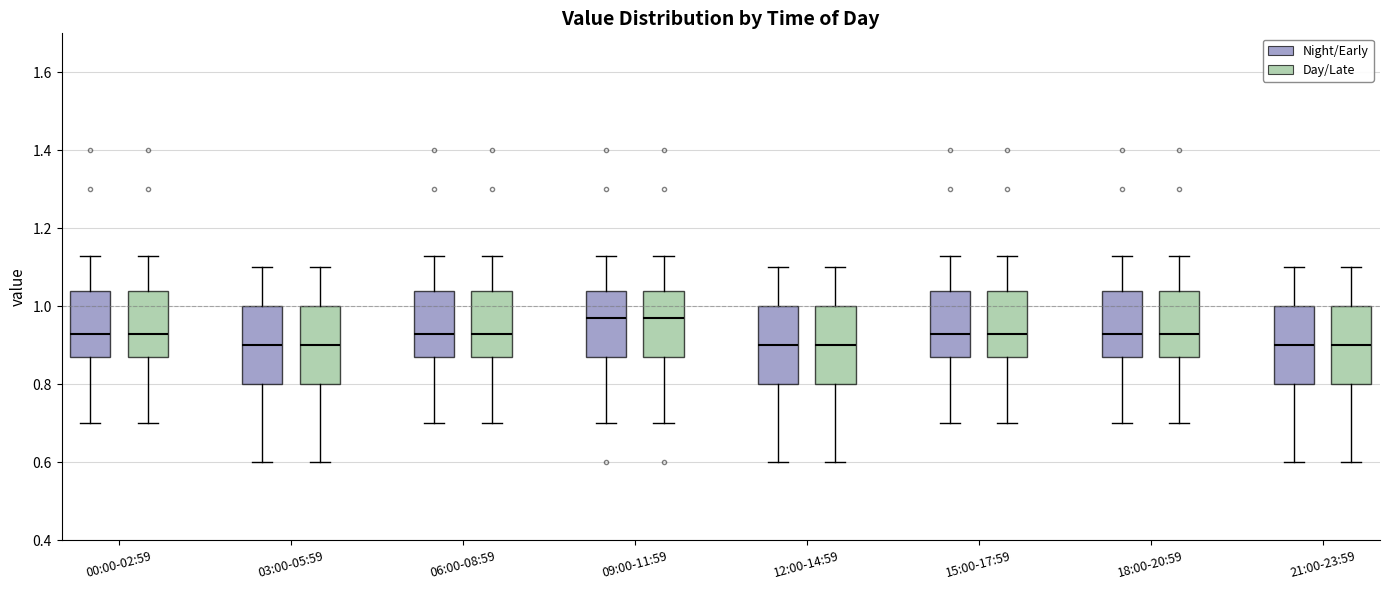

Where does the upper whisker of the box for 15:00-17:59 (Day/Late) end on the y-axis? The values are not printed on the chart, so give them approximately, as read against the axis.

1.14